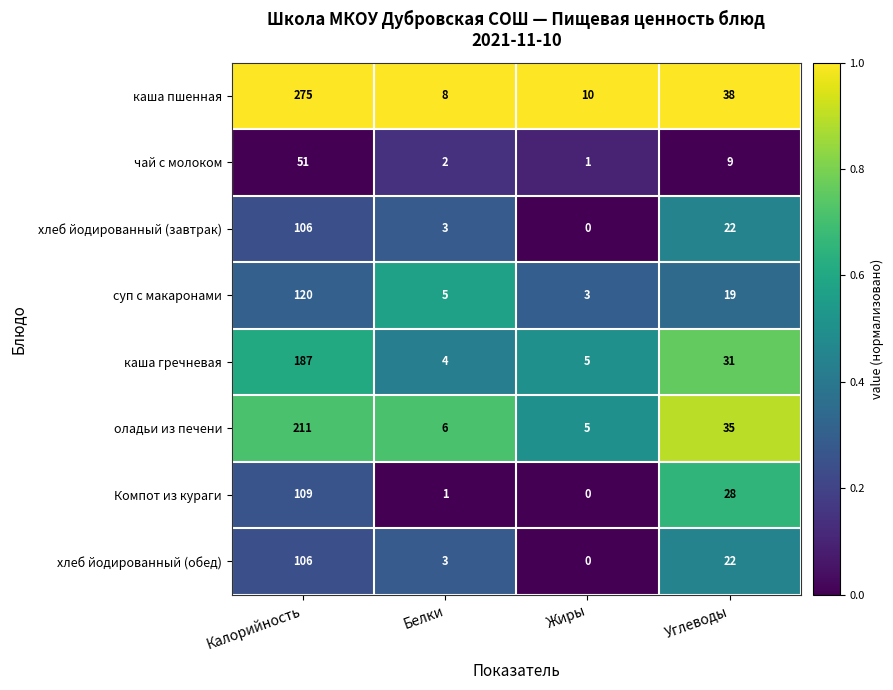

Where does the чай с молоком series first go above 9?

Калорийность